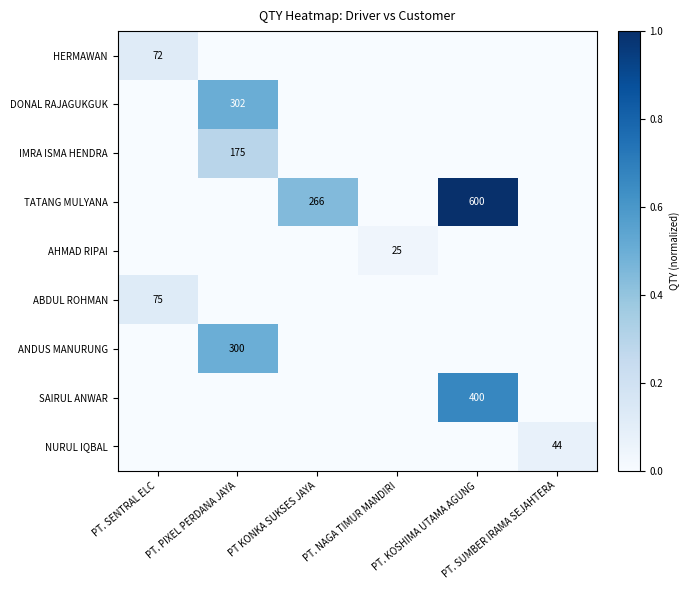

Which series has the widest spread of values?

TATANG MULYANA